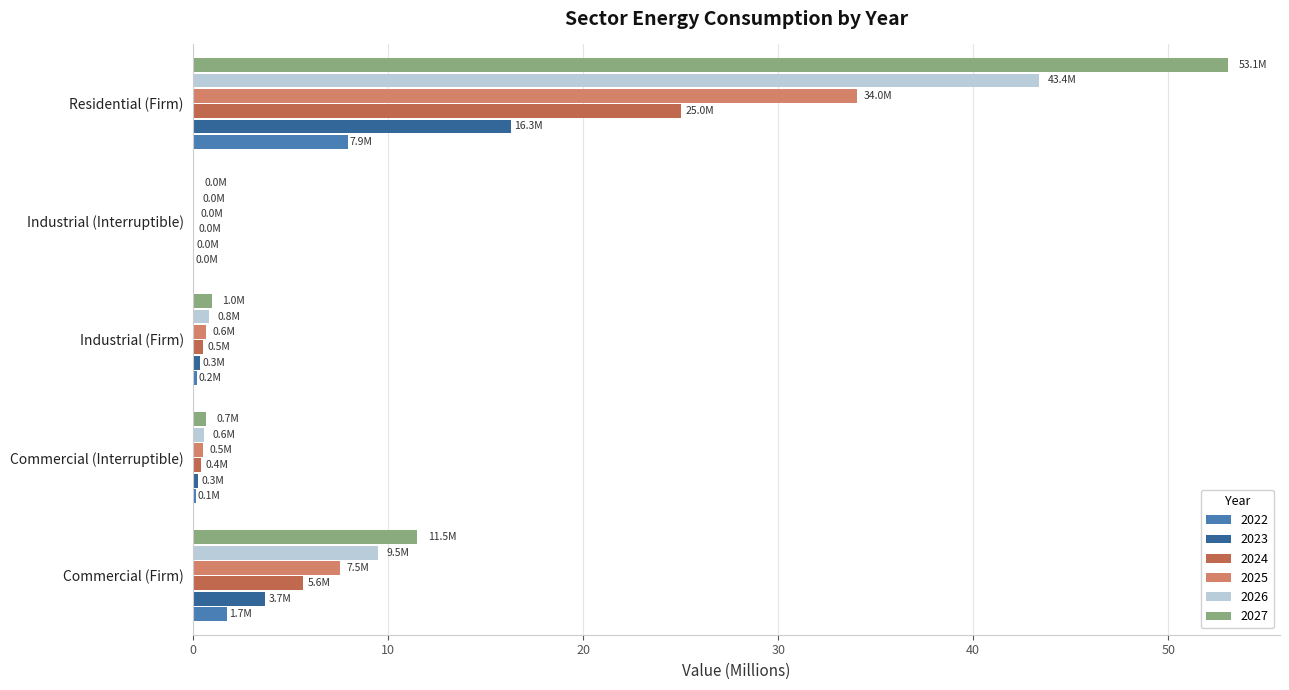

Between Commercial (Firm) and Residential (Firm), which series saw the biggest shift?

2027